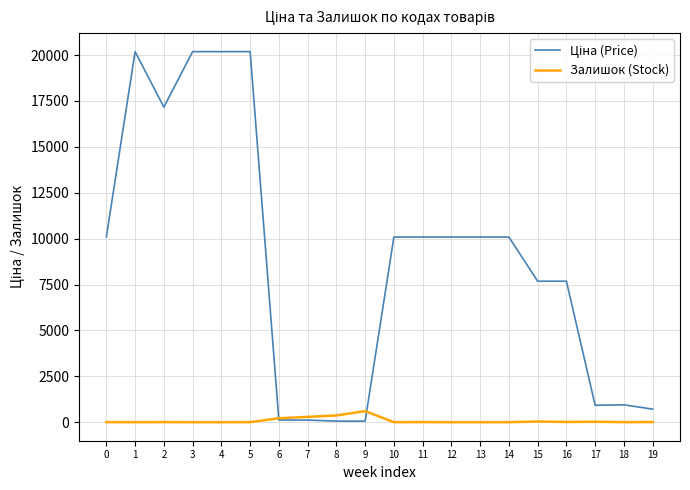

What is the difference between the Залишок (Stock) values at 4 and 7?

290.0